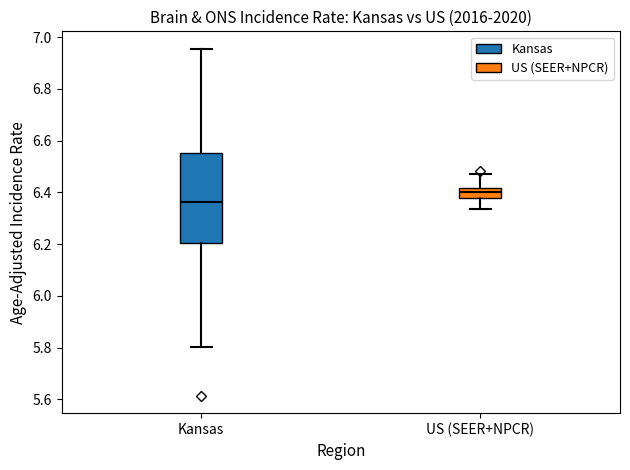

Reading left to right, read every box against the y-axis: the position of its median line, the range the box covers, and the ends of its whiskers. The values are not printed on the chart, so give them approximately, as read against the axis.

Kansas: median 6.36, box 6.20 to 6.56, whiskers 5.80 to 6.96
US (SEER+NPCR): median 6.40, box 6.38 to 6.42, whiskers 6.34 to 6.48